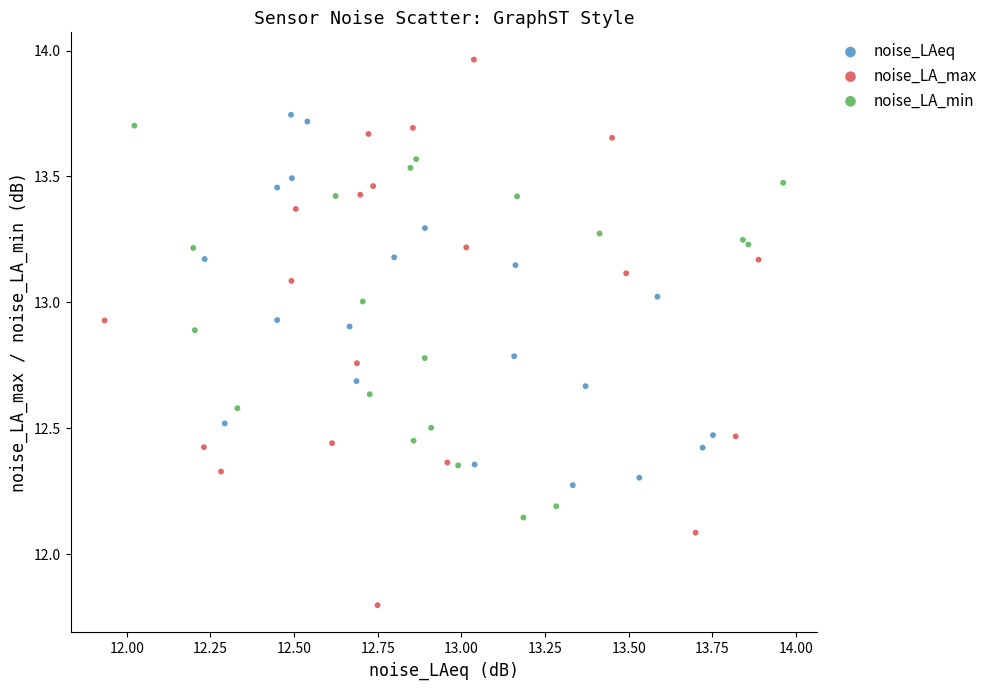

Which series contains the highest Y value?

noise_LA_max